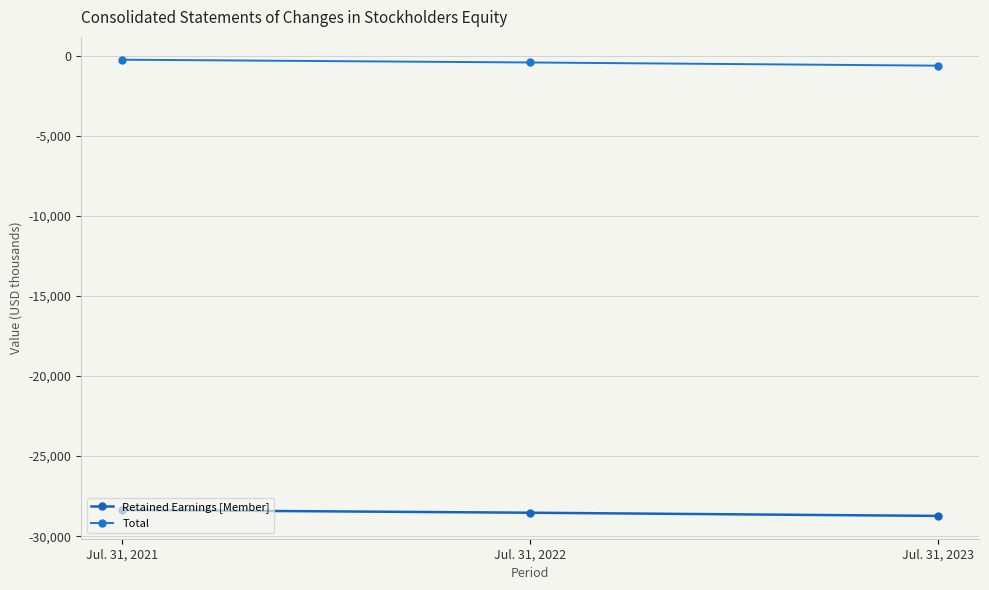

What is the value of the Total point at the 2nd from the left?

-413